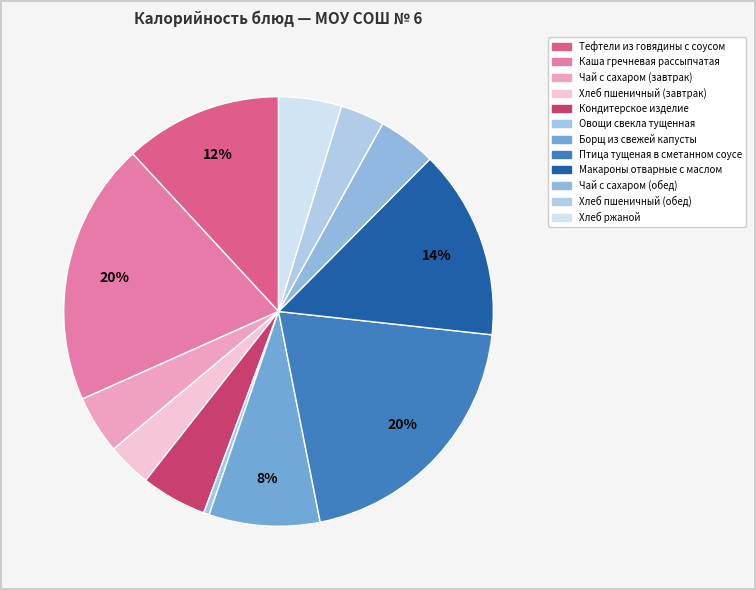

Count the number of slices in the pie.

12